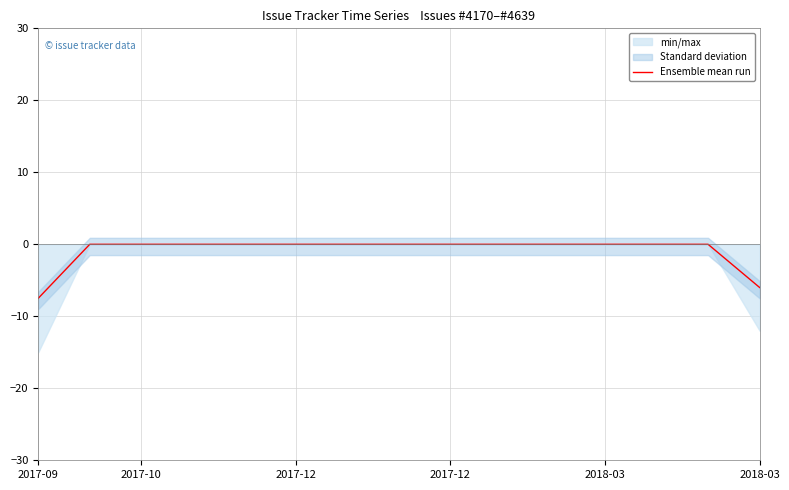

What is the difference between the second highest and minimum values?

7.5